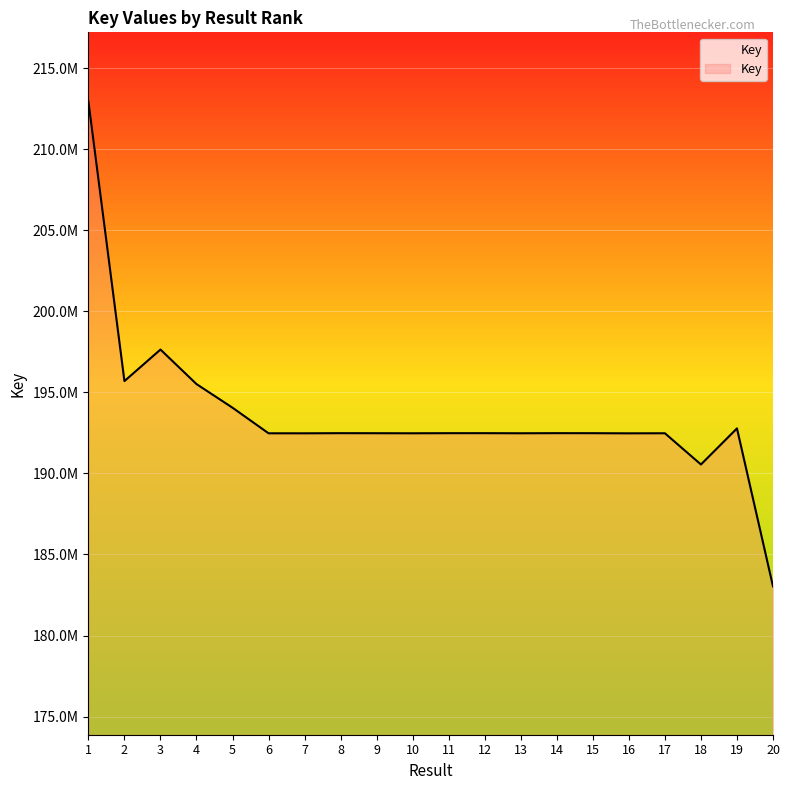

Between 7 and 13, which is larger?

13